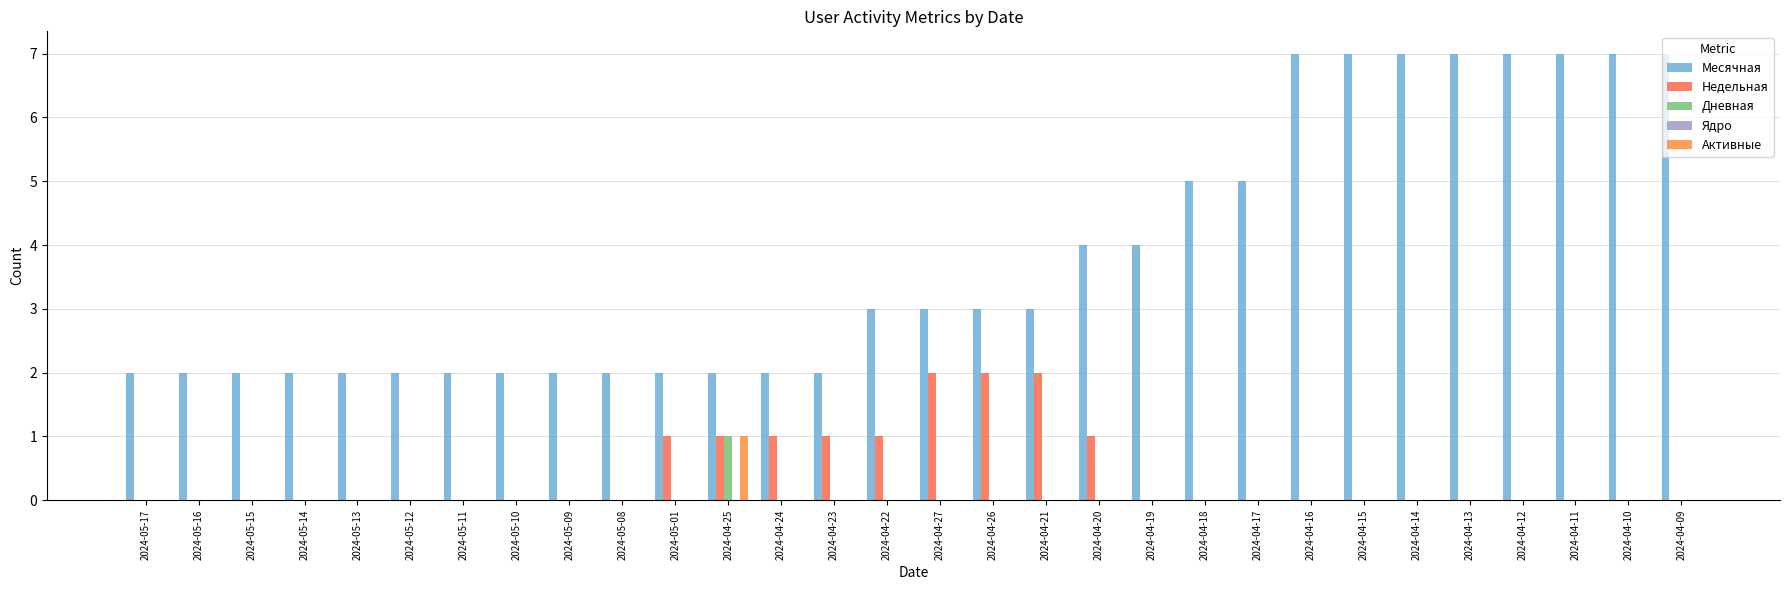

Count the number of data series in this chart.

4